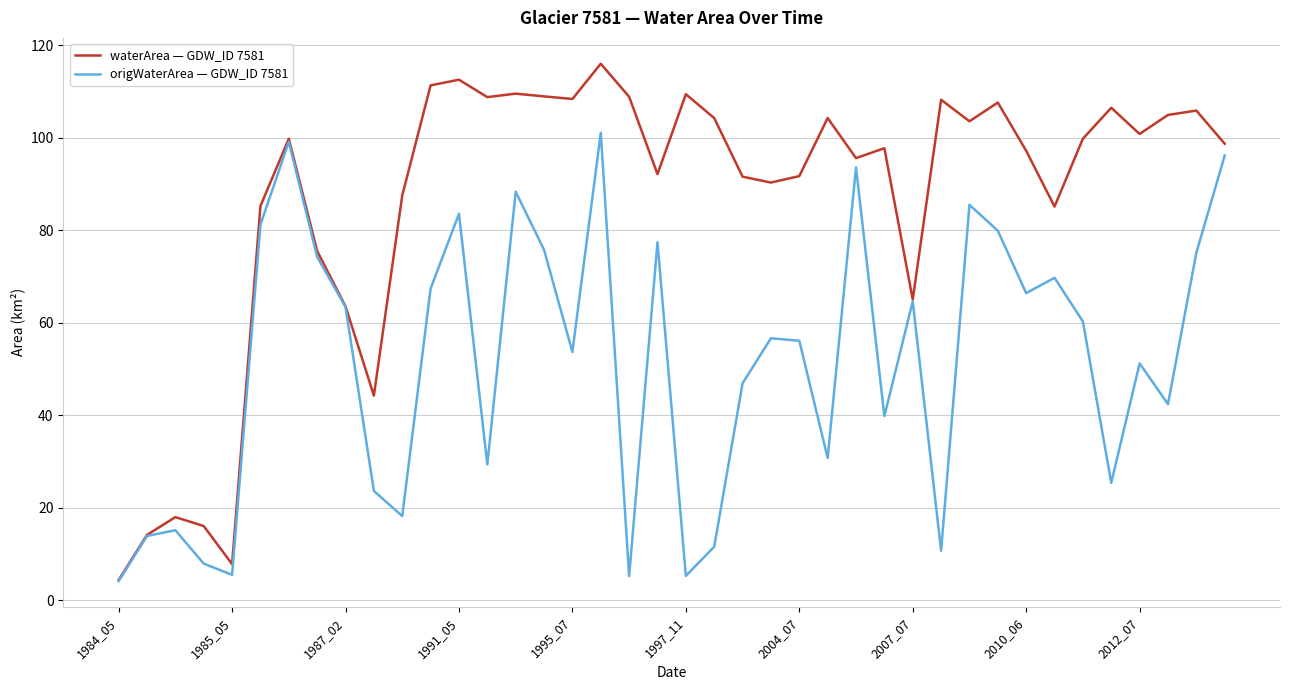

Rank the series by their average value, from highest to lowest.

waterArea — GDW_ID 7581, origWaterArea — GDW_ID 7581